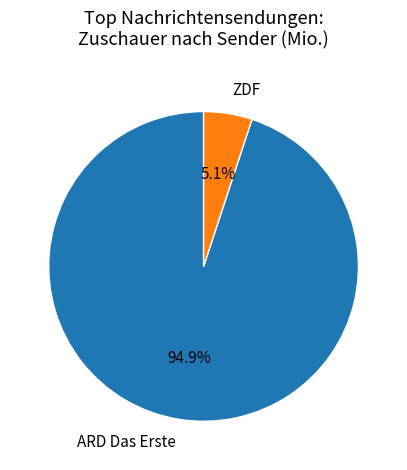

How many segments does this pie chart have?

2